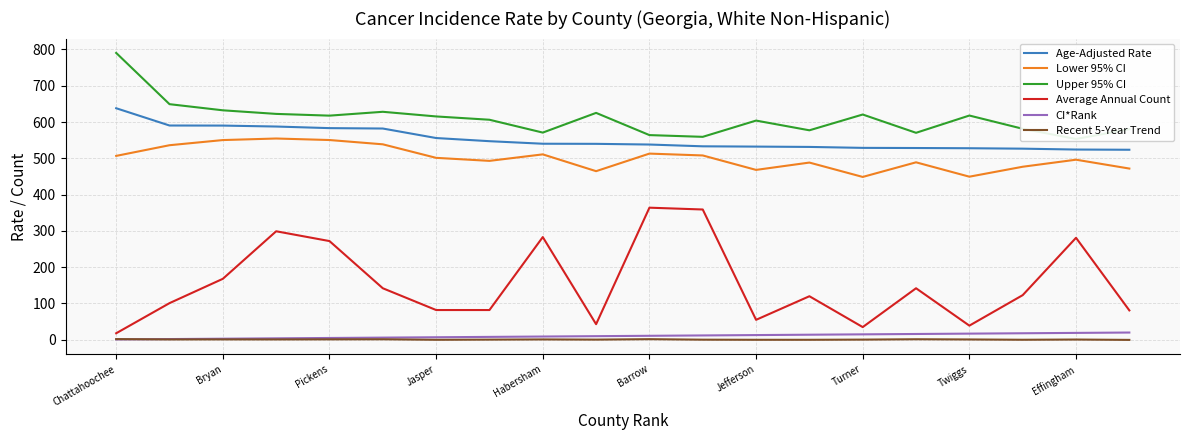

True or false: CI*Rank has a value of 14.0 at 13.

True